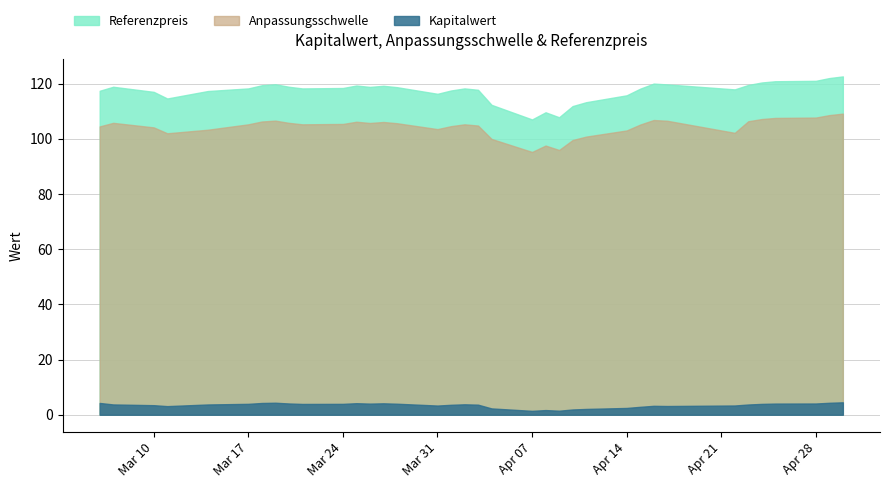

True or false: Referenzpreis and Anpassungsschwelle intersect in this chart.

False